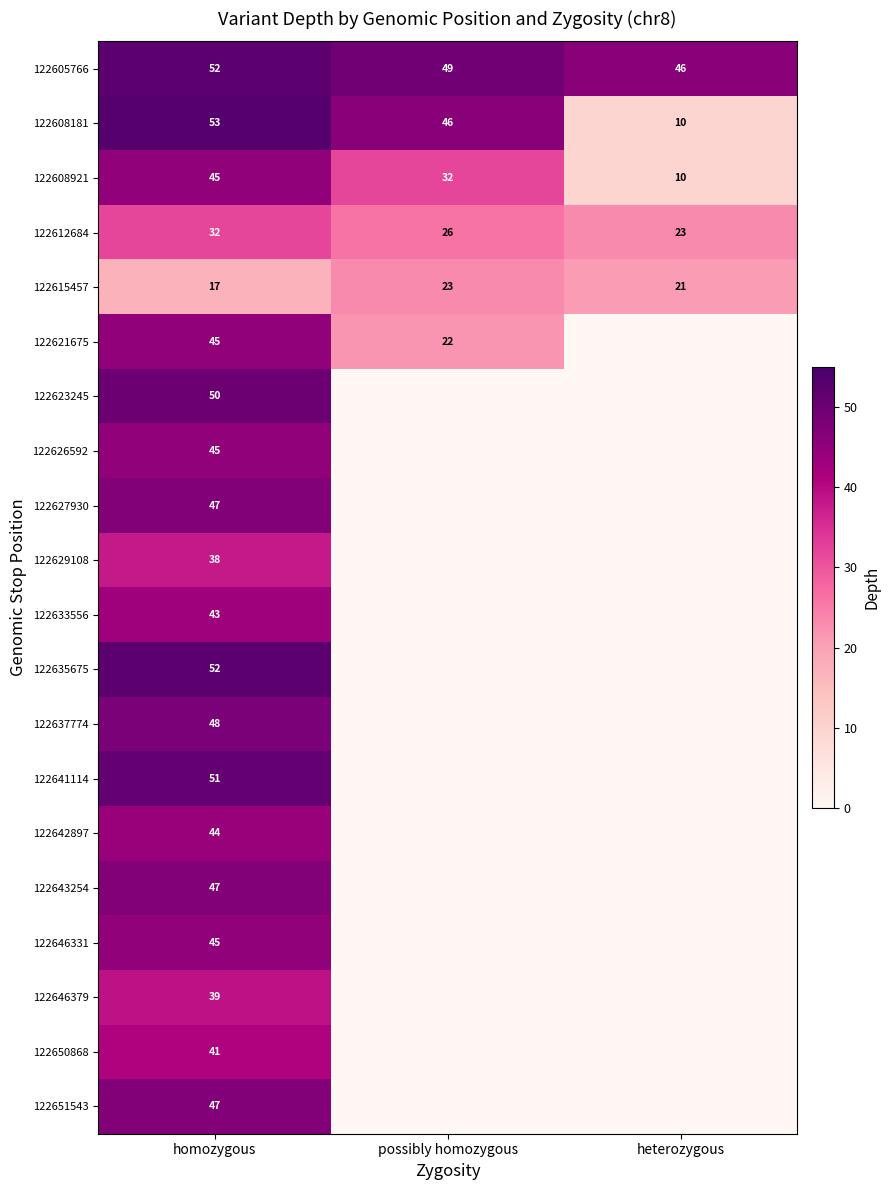

The 122605766 series shows 46 at heterozygous. True or false?

True